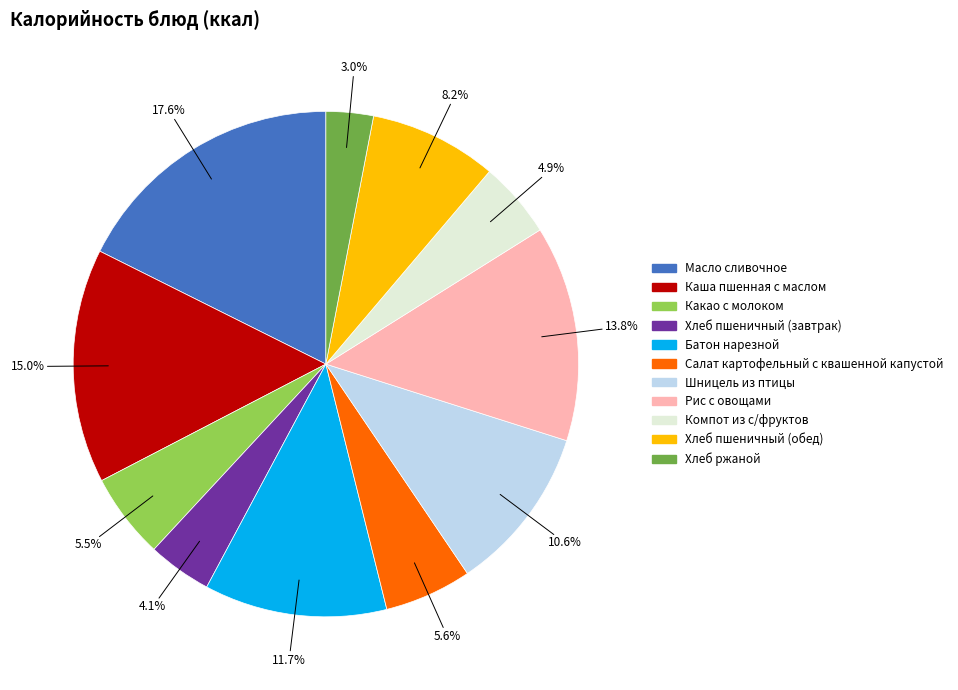

How many slices are in this pie chart?

11